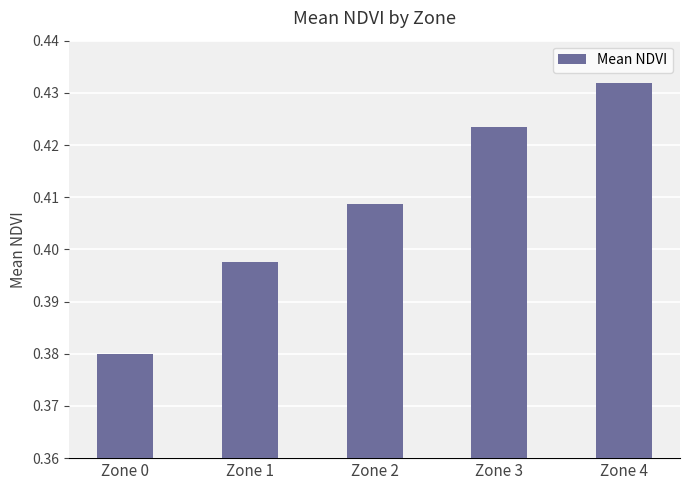

True or false: the data shows 0.2 at Zone 0.

False